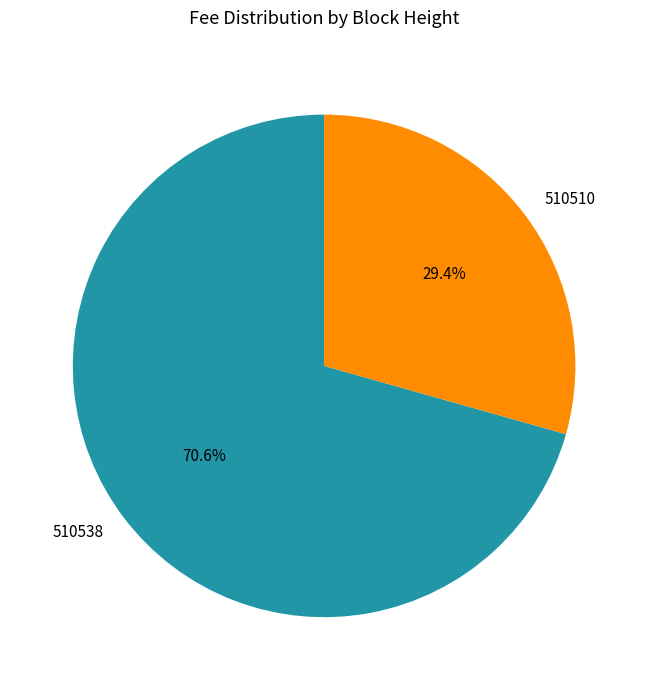

Between 510510 and 510538, which is larger?

510538